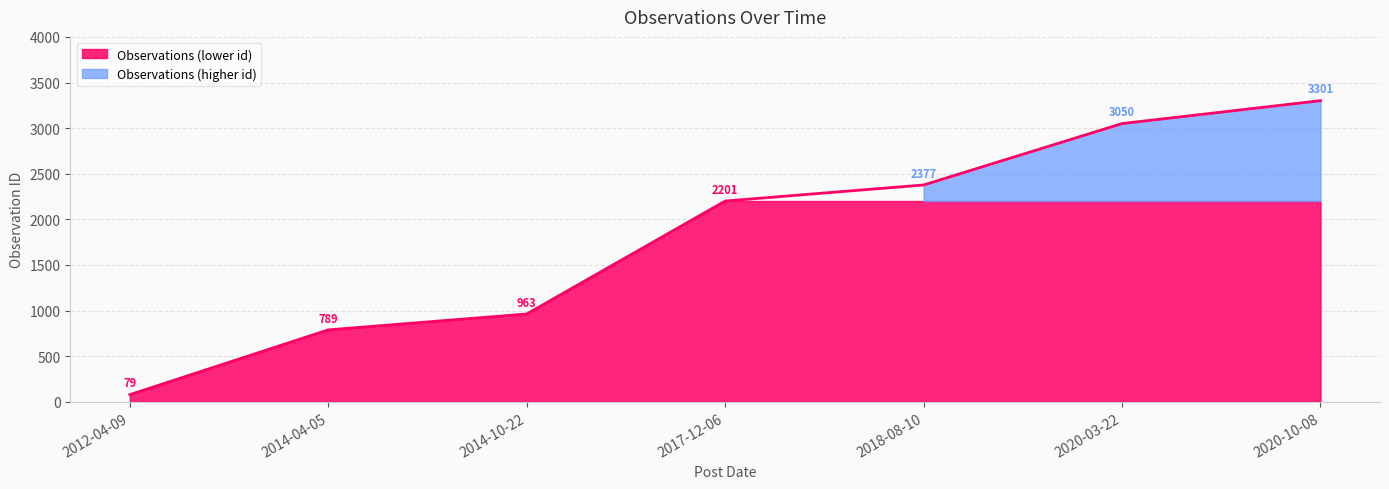

At which category does the chart reach its peak across all series?

2020-10-08